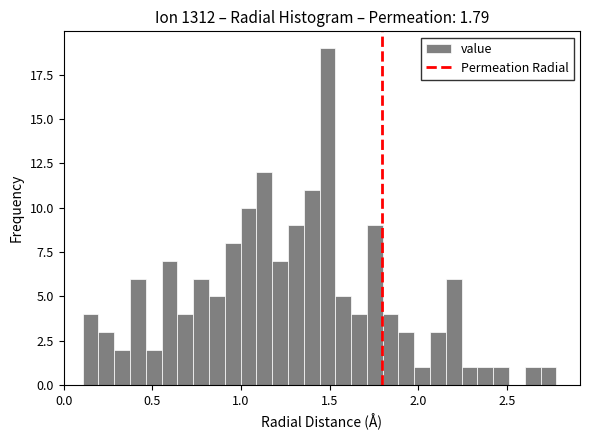

Around what value on the x-axis is the tallest bar? Give the approximate position of its centre, as read against the axis.

1.50